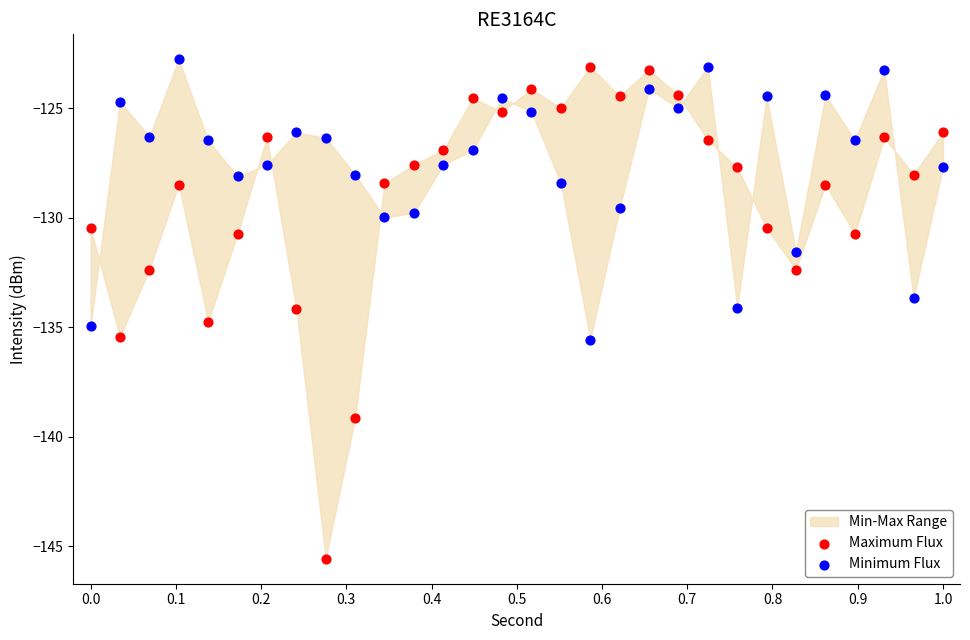

What is the X range (max minus min) for the scatter plot?

1.0